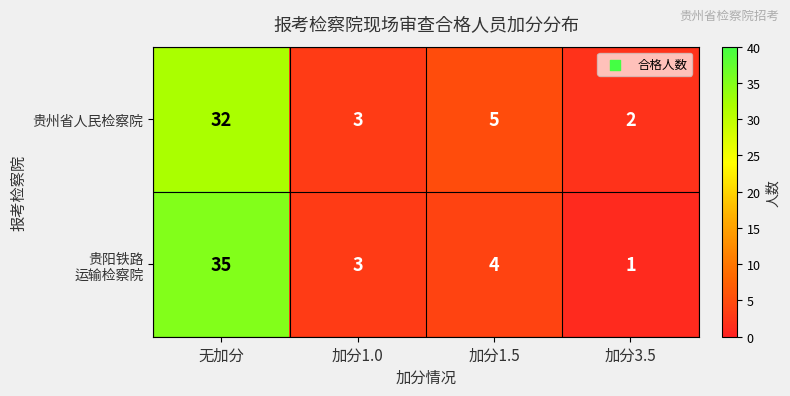

List the labels in order of 贵州省人民检察院 value, smallest first.

加分3.5, 加分1.0, 加分1.5, 无加分